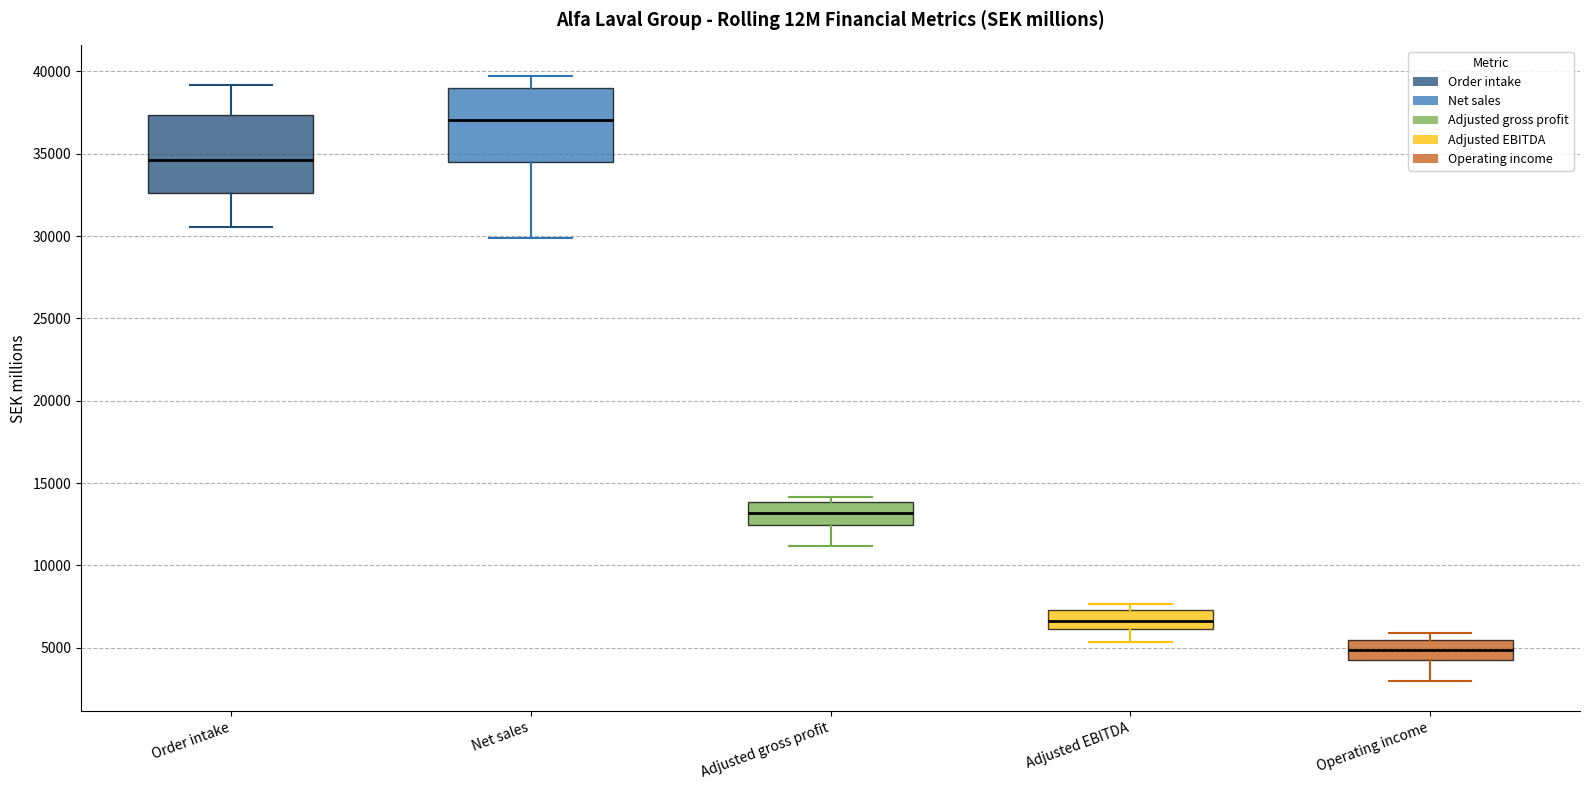

Which box has the lowest median line?

Operating income